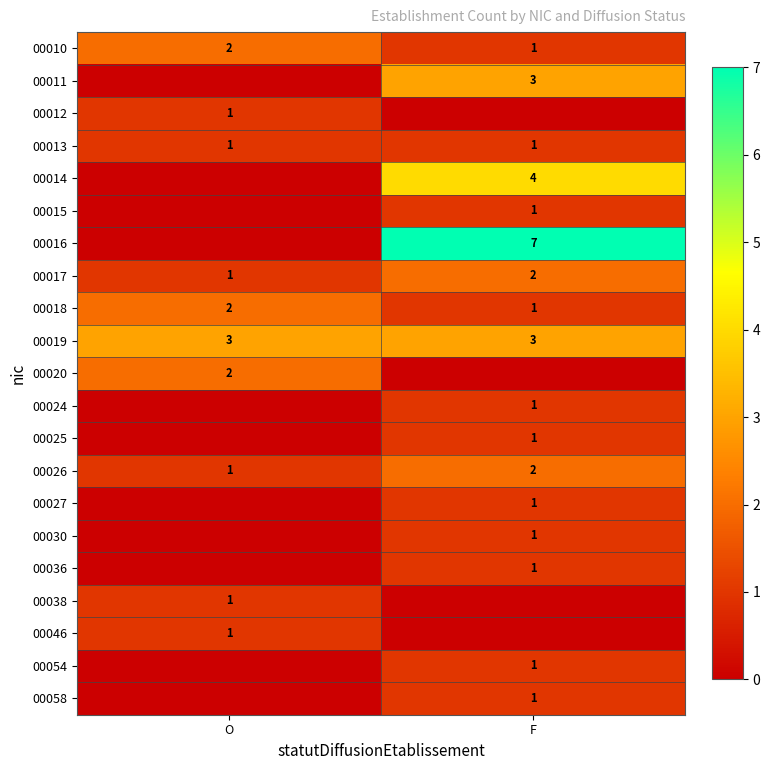

The 00015 series shows 1 at F. True or false?

True